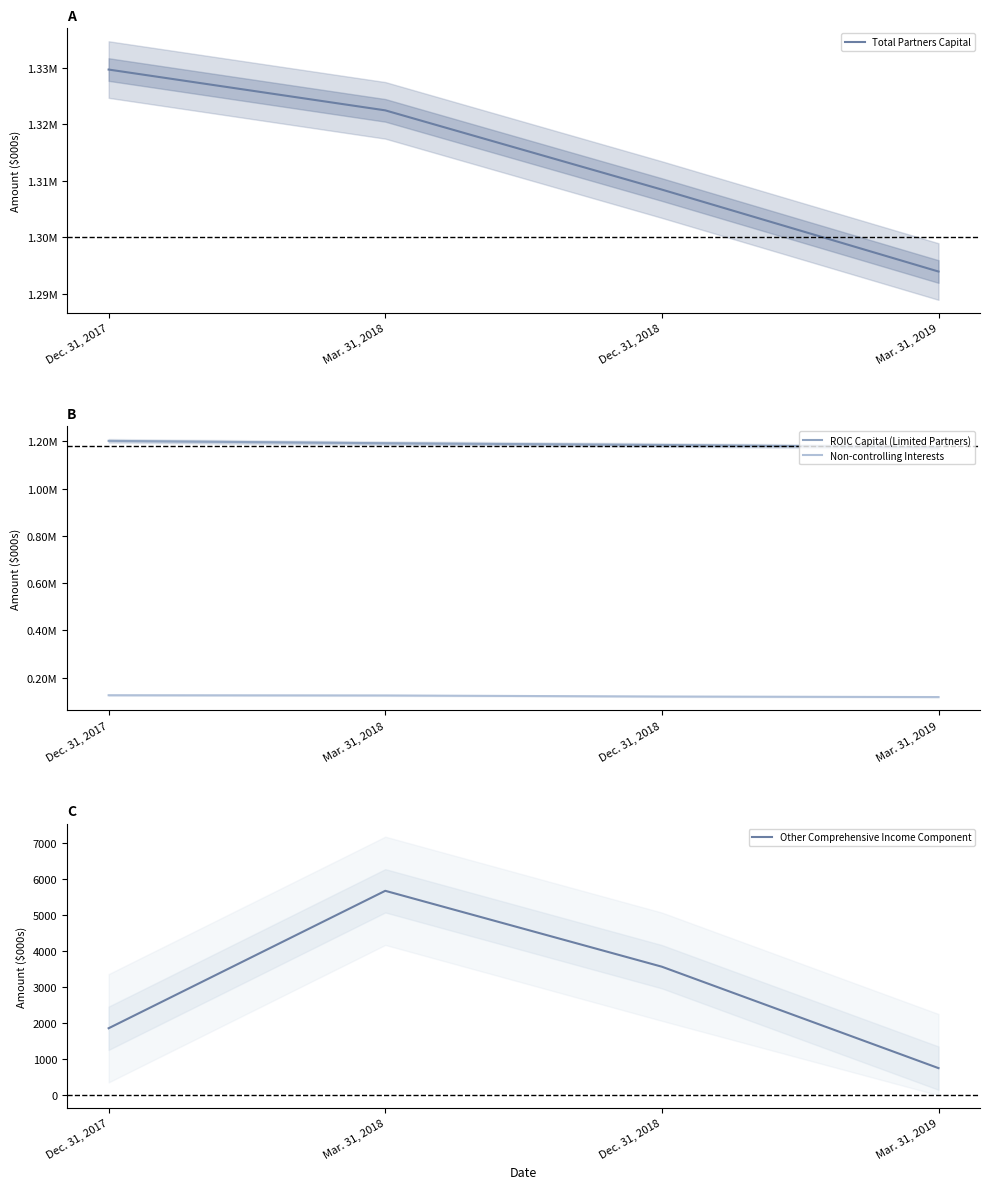

What is the minimum value shown in the chart?

751